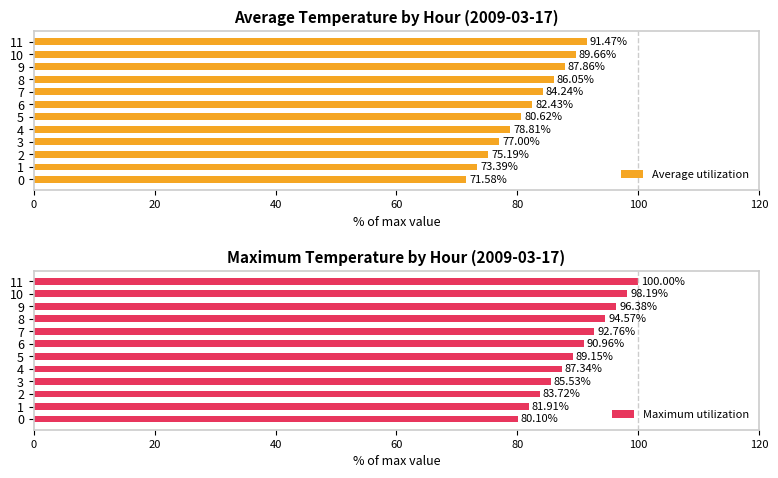

What is the highest value of the Maximum utilization series?

100.0